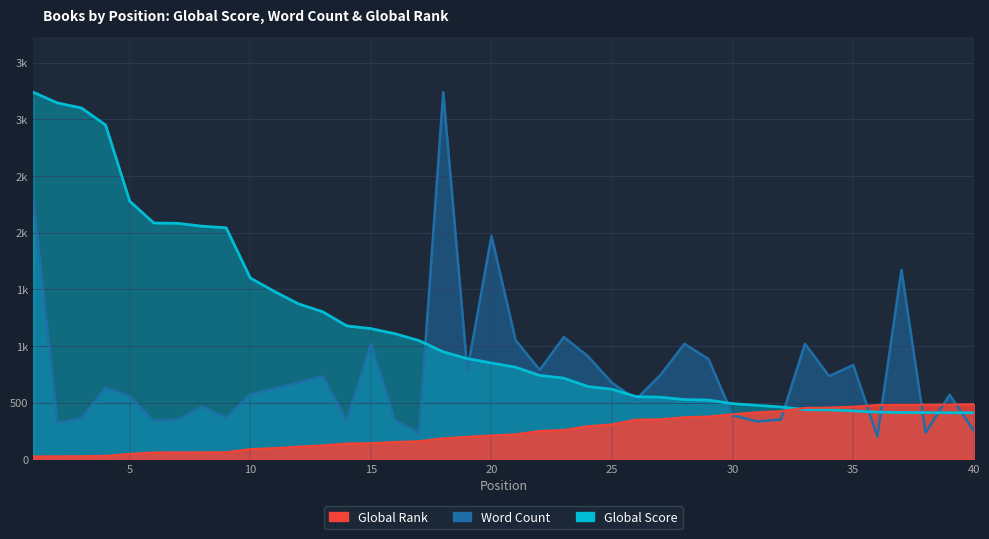

What is the lowest value of the Word Count series?

200.6